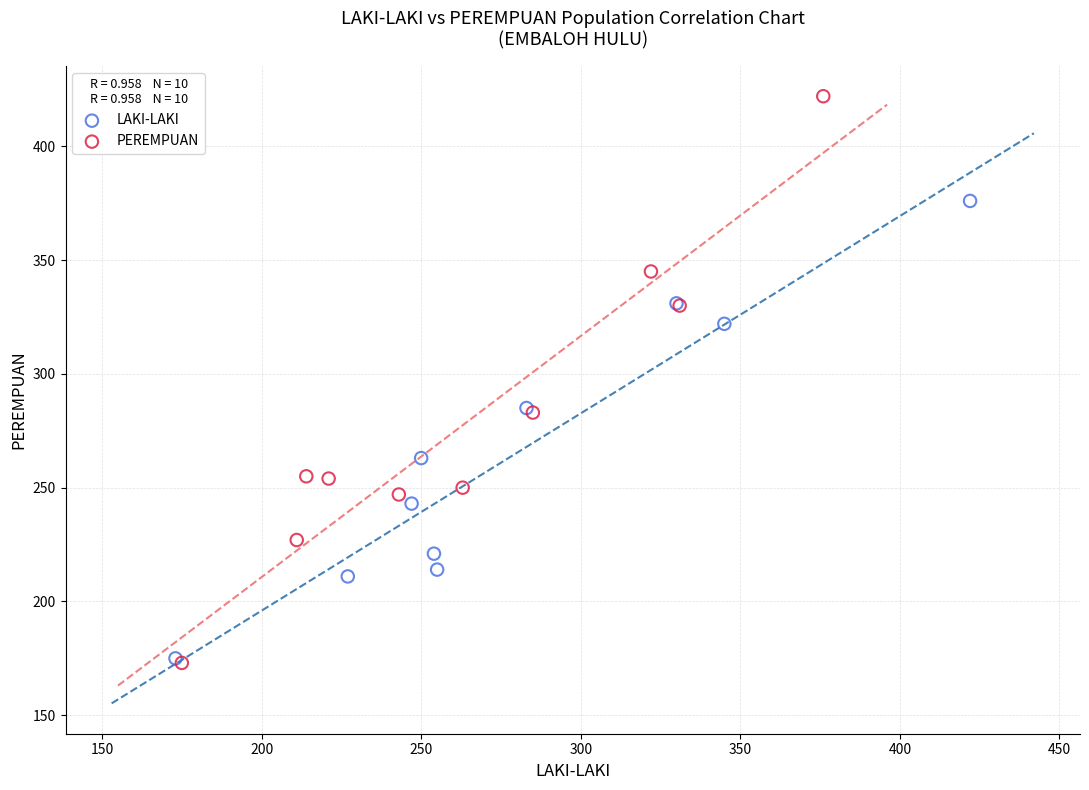

Which series reaches the maximum Y coordinate?

PEREMPUAN